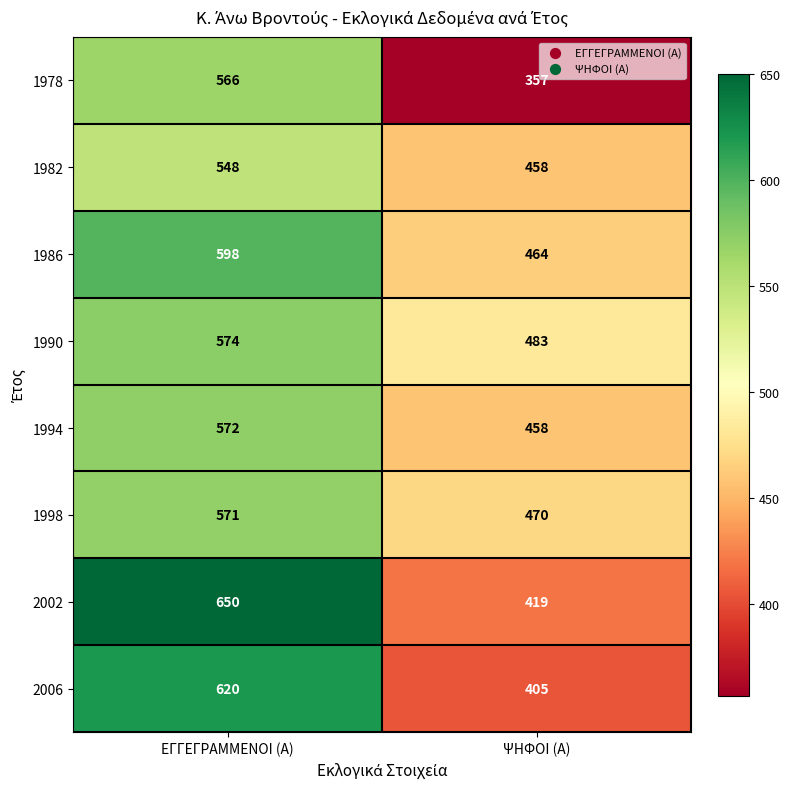

Which category has the lowest value across all series?

ΨΗΦΟΙ (Α)